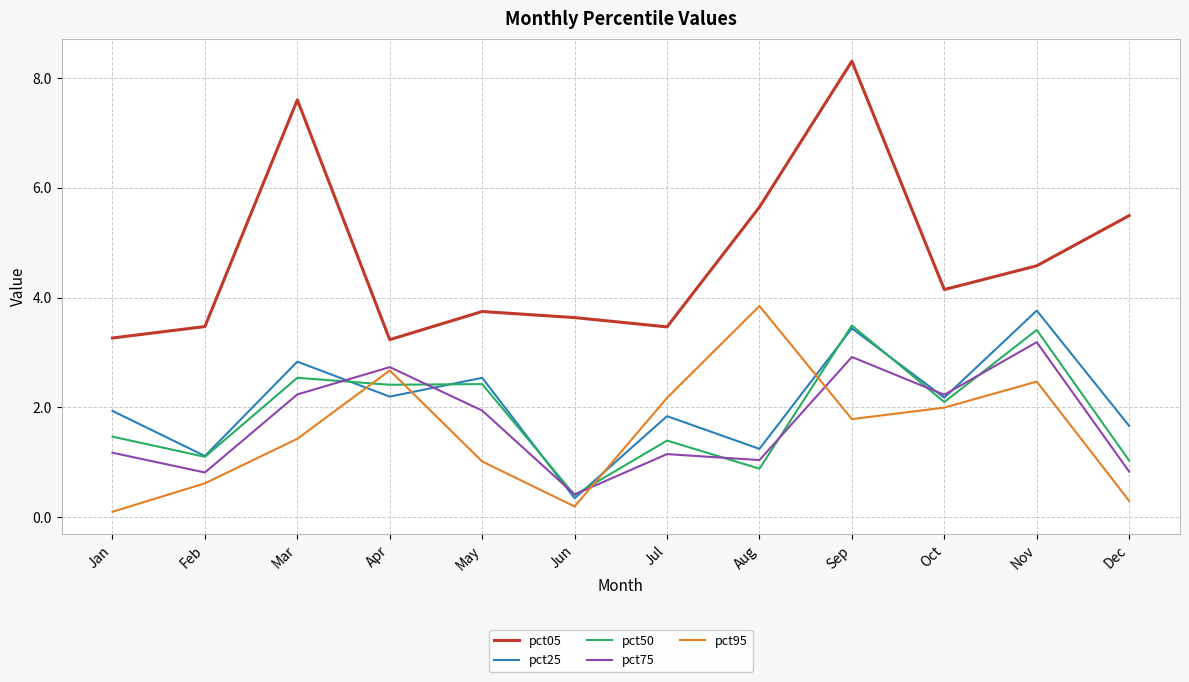

How many categories are shown in the chart?

12